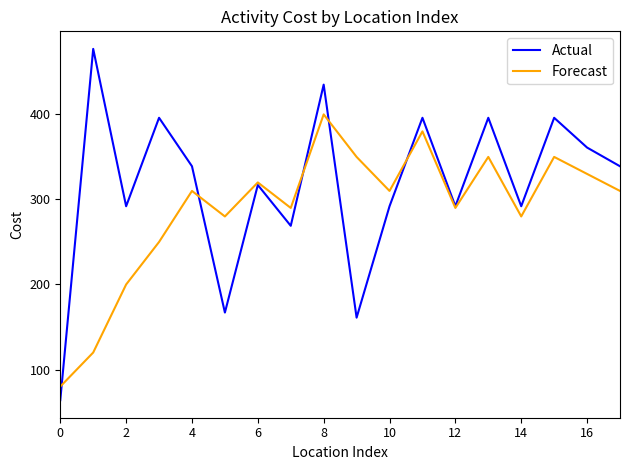

Which series has the largest total across all categories?

Actual